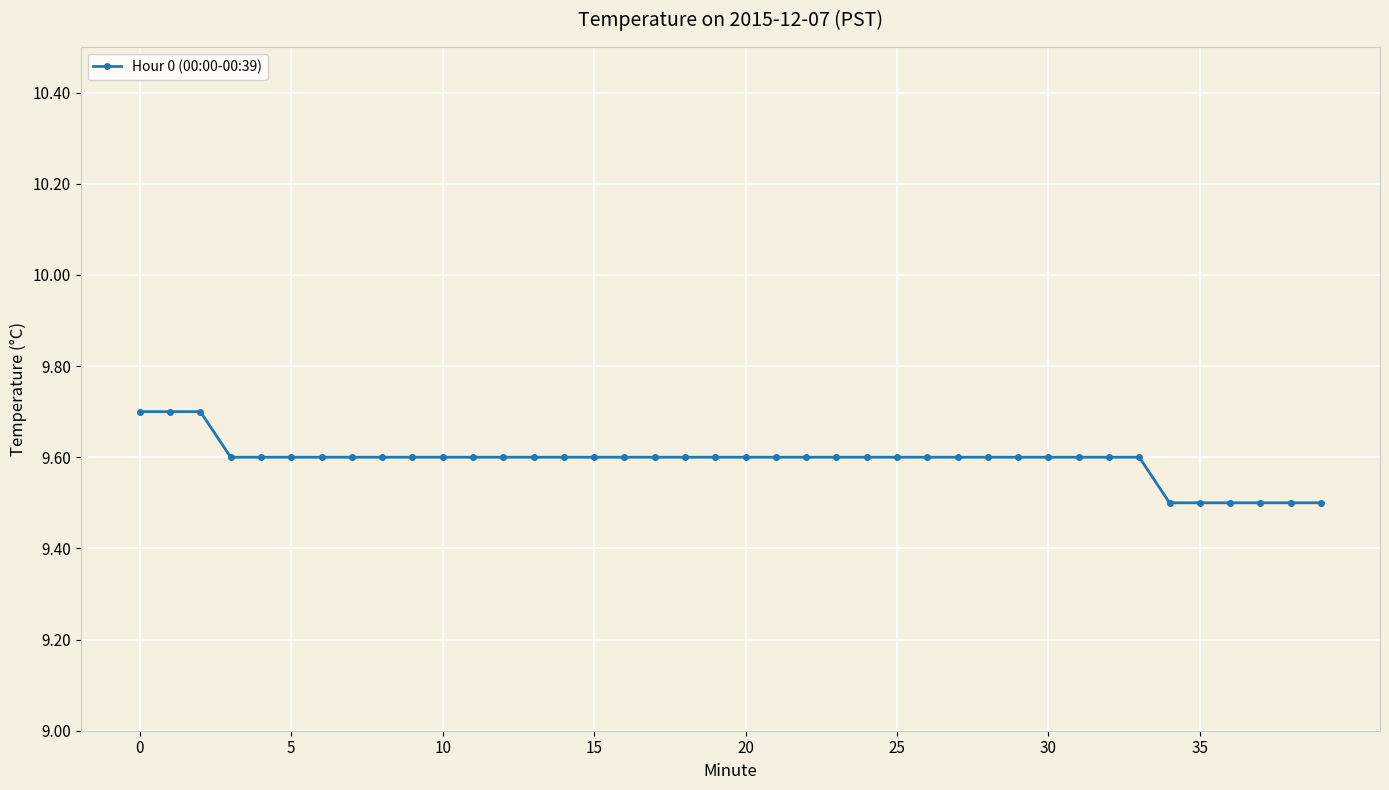

How many values are between 9 and 10?

40